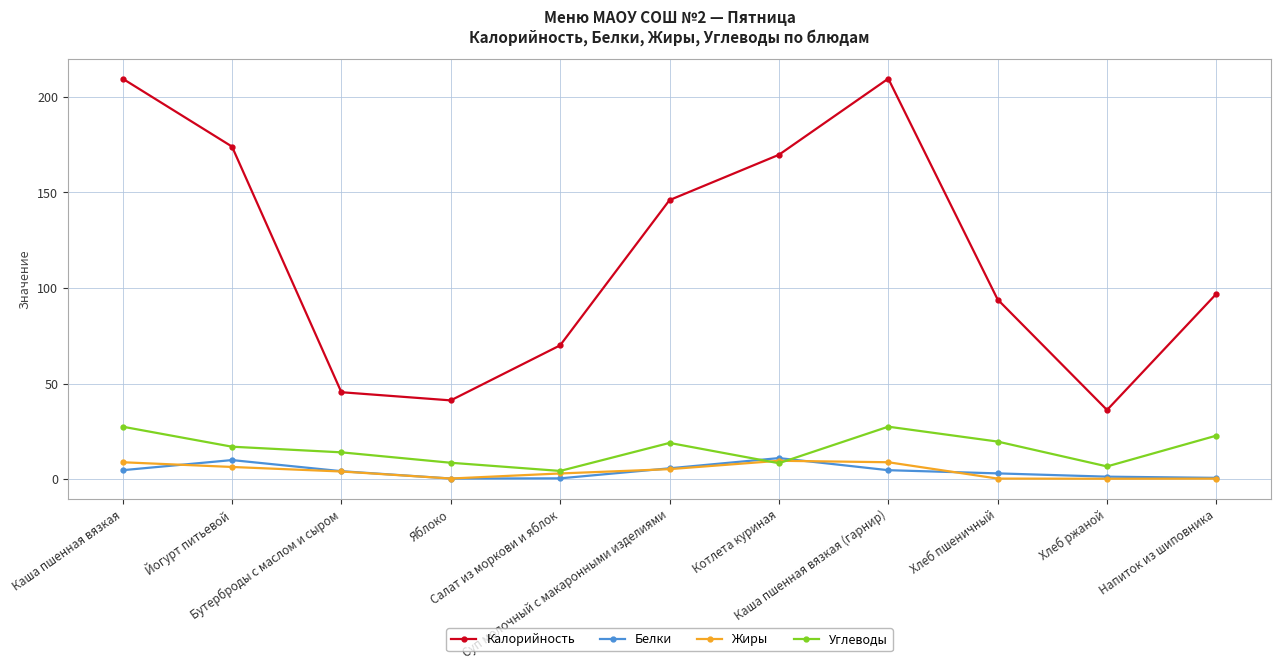

In Калорийность, how many points are higher than both neighbors (excluding endpoints)?

1